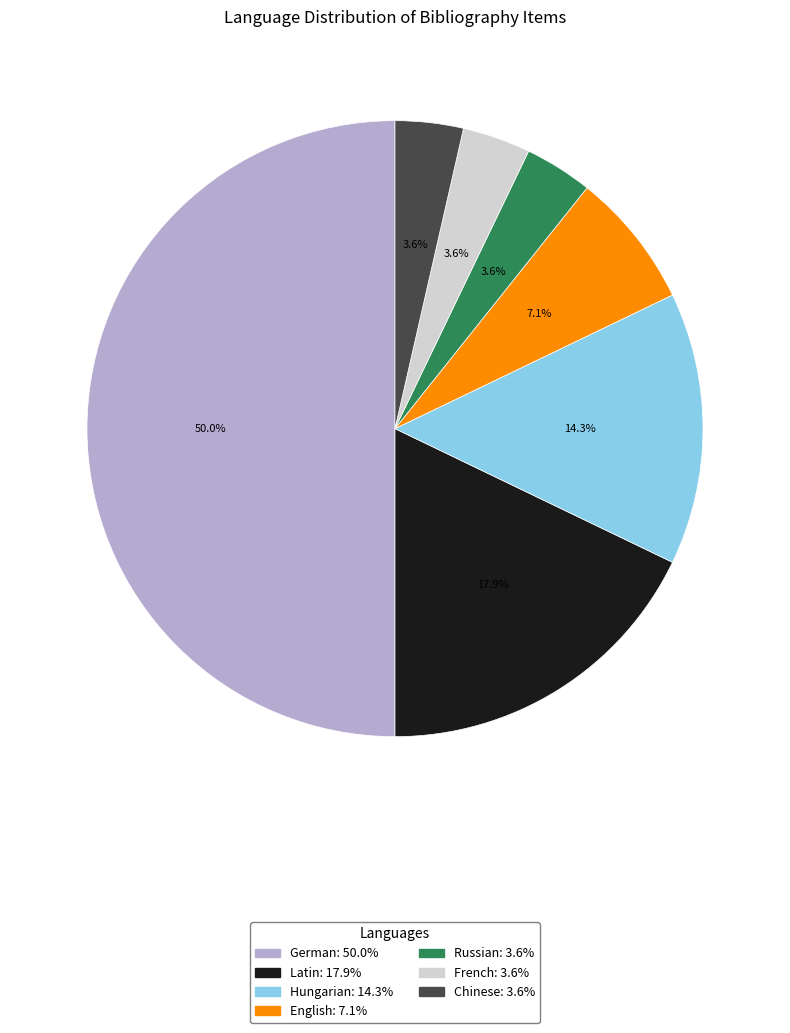

Approximately how many times larger is the value at German compared to English?

7.0